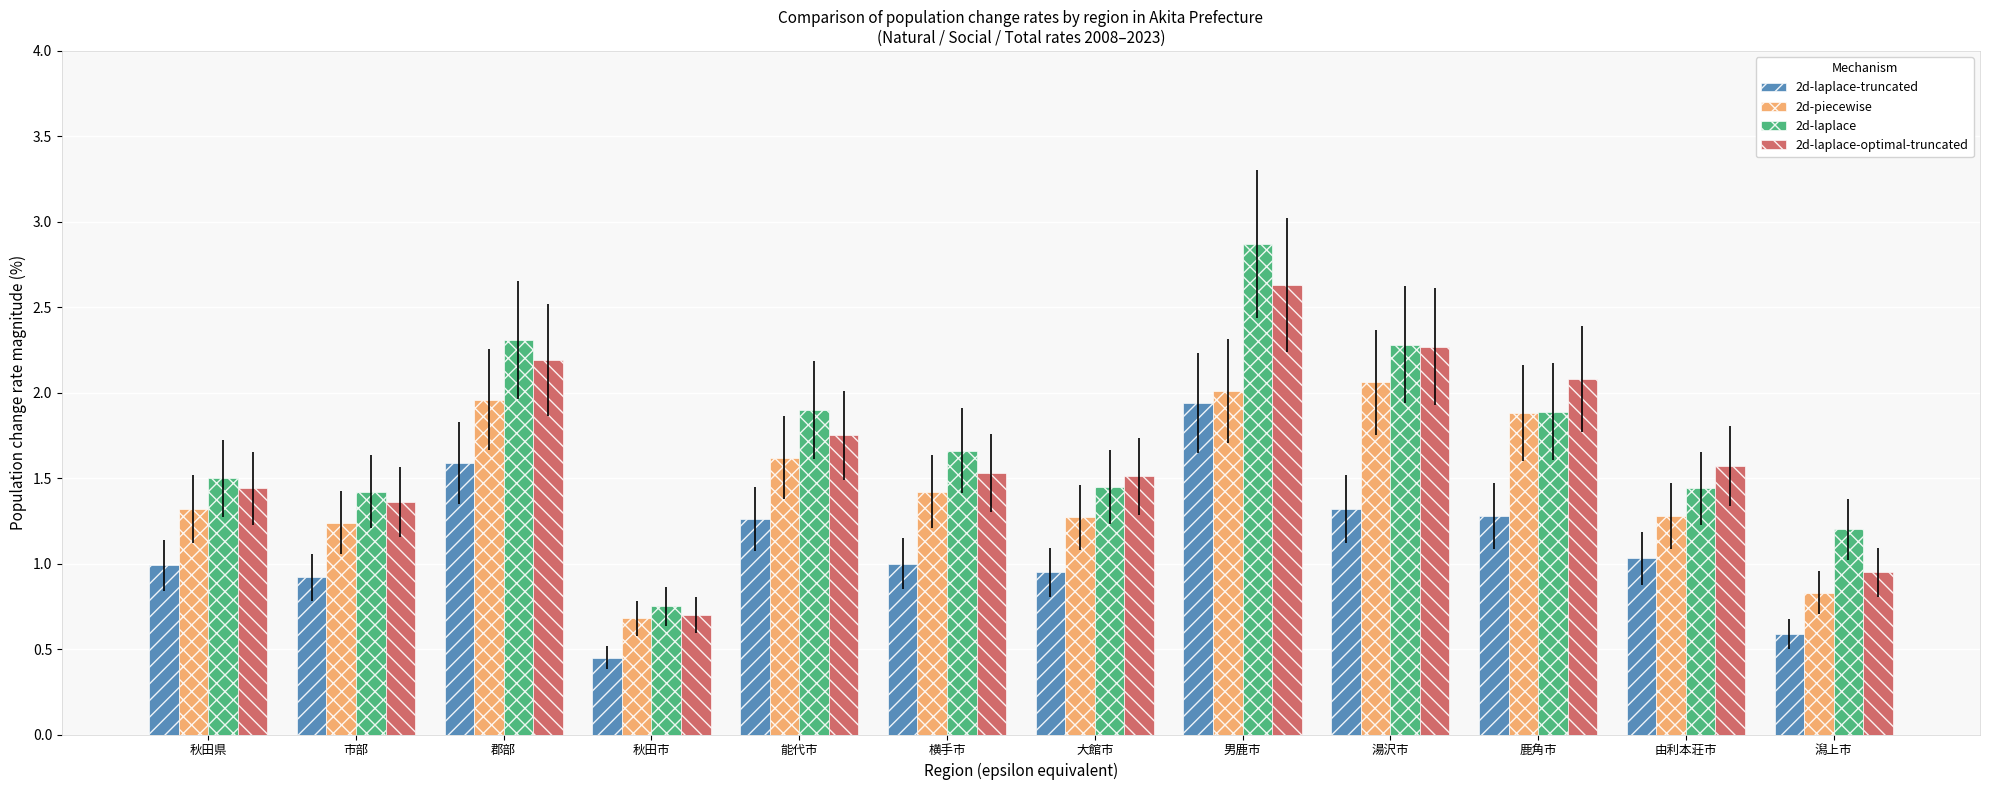

The value of 2d-piecewise at 潟上市 is 0.8. True or false?

True